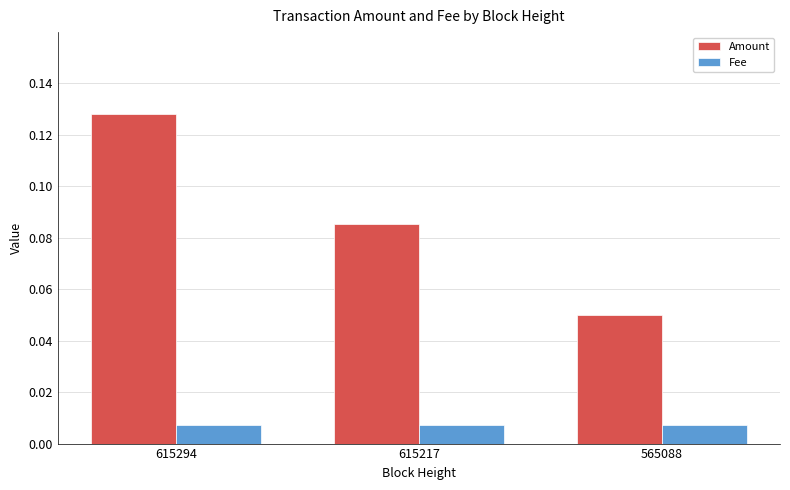

What are all the series names shown in the legend?

Amount, Fee